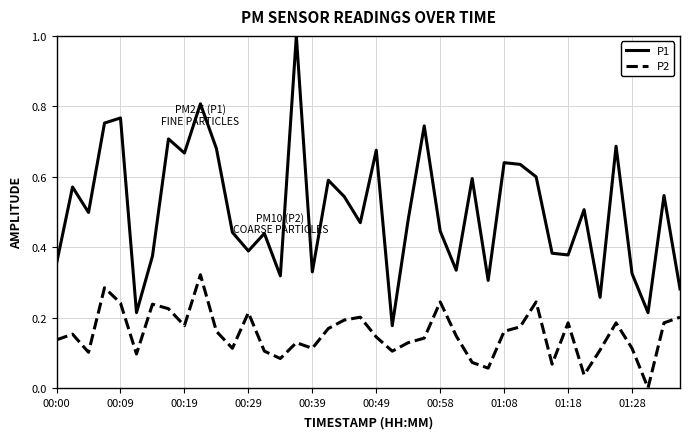

What is the greatest value displayed?

1.0